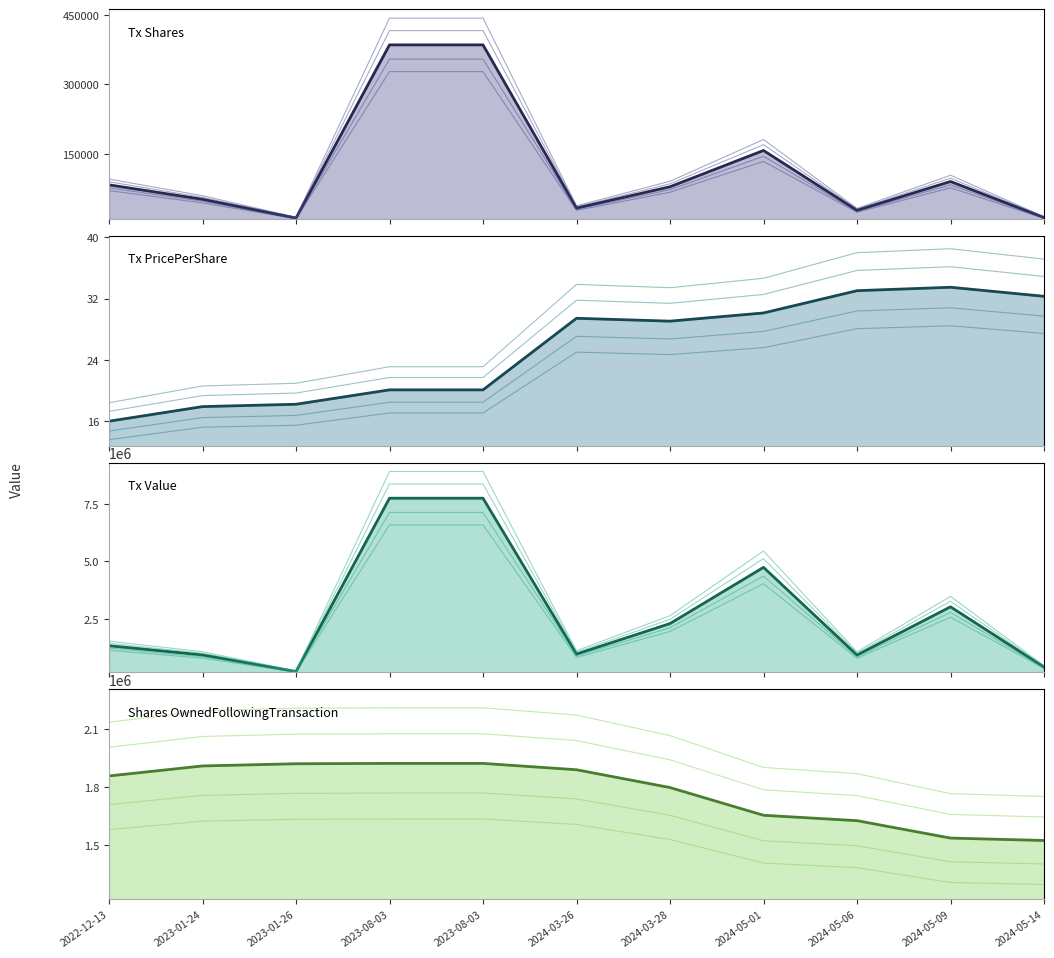

Between 2024-05-01 and 2024-05-09, which is larger?

2024-05-01